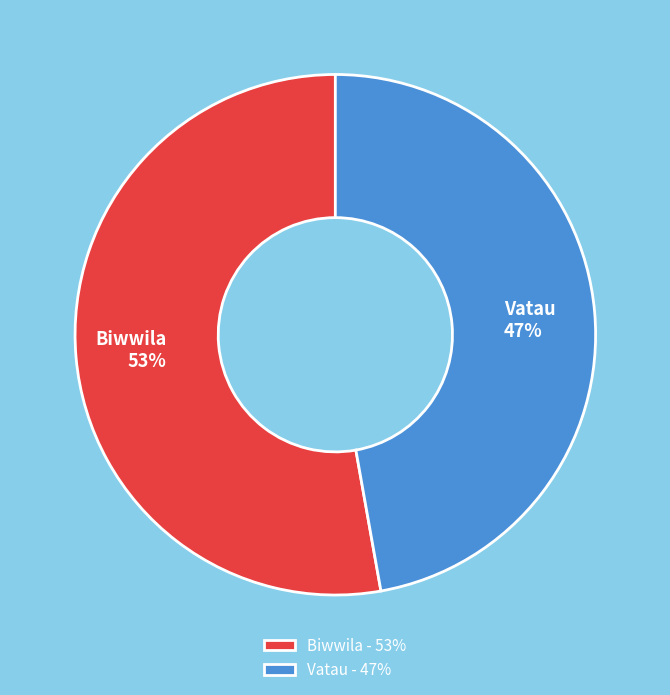

To the nearest percent, what portion does Vatau represent?

47%